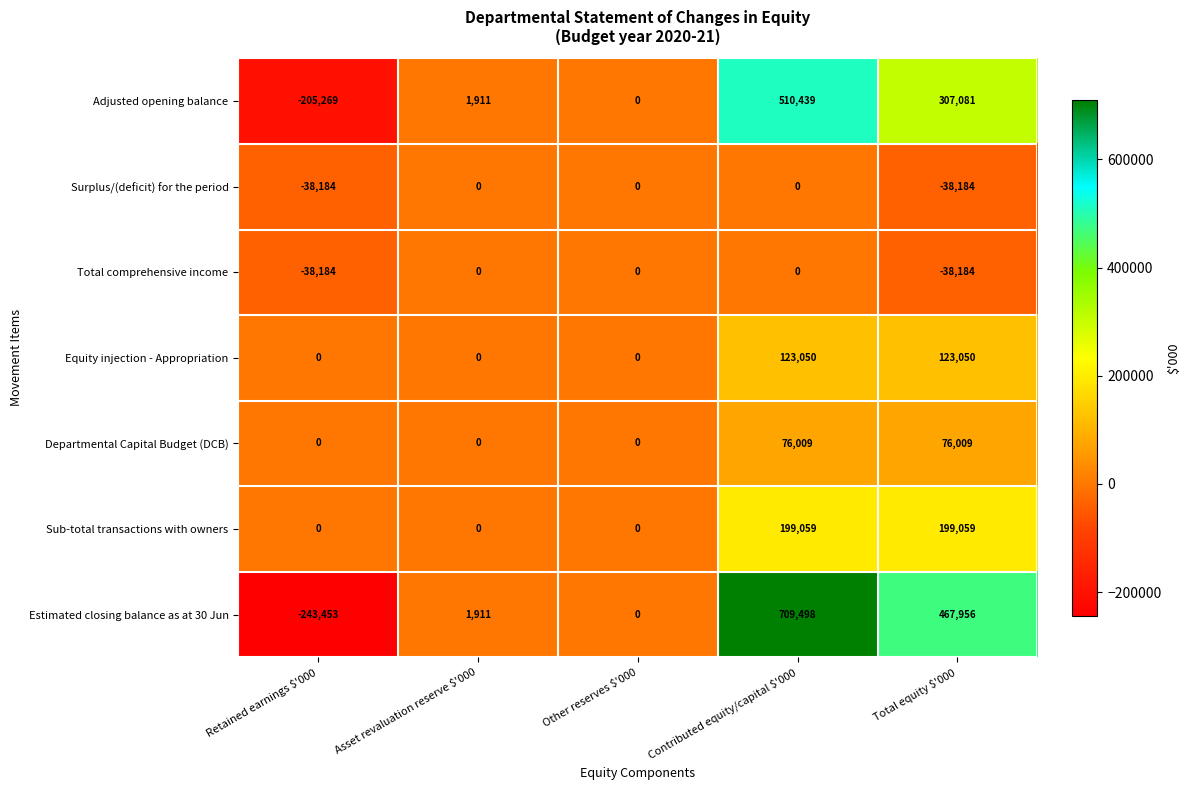

Which series changed the most between Contributed equity/capital $'000 and Total equity $'000?

Estimated closing balance as at 30 Jun